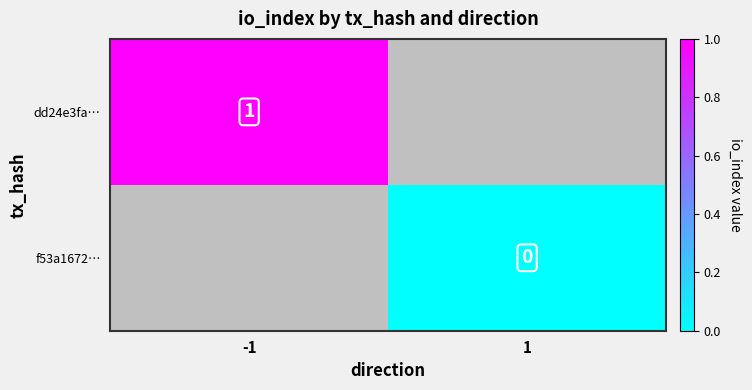

Is it true that dd24e3fa… equals 0 at -1?

False